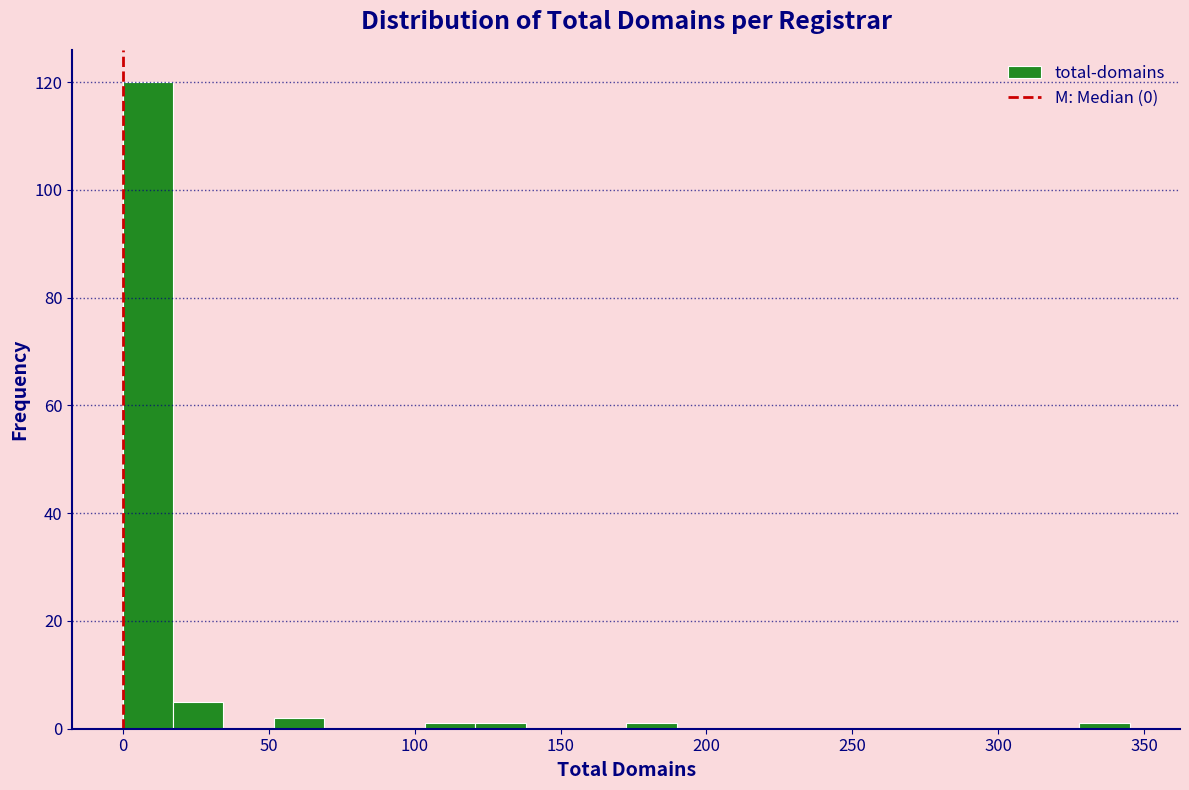

Around what value on the x-axis is the tallest bar? Give the approximate position of its centre, as read against the axis.

10